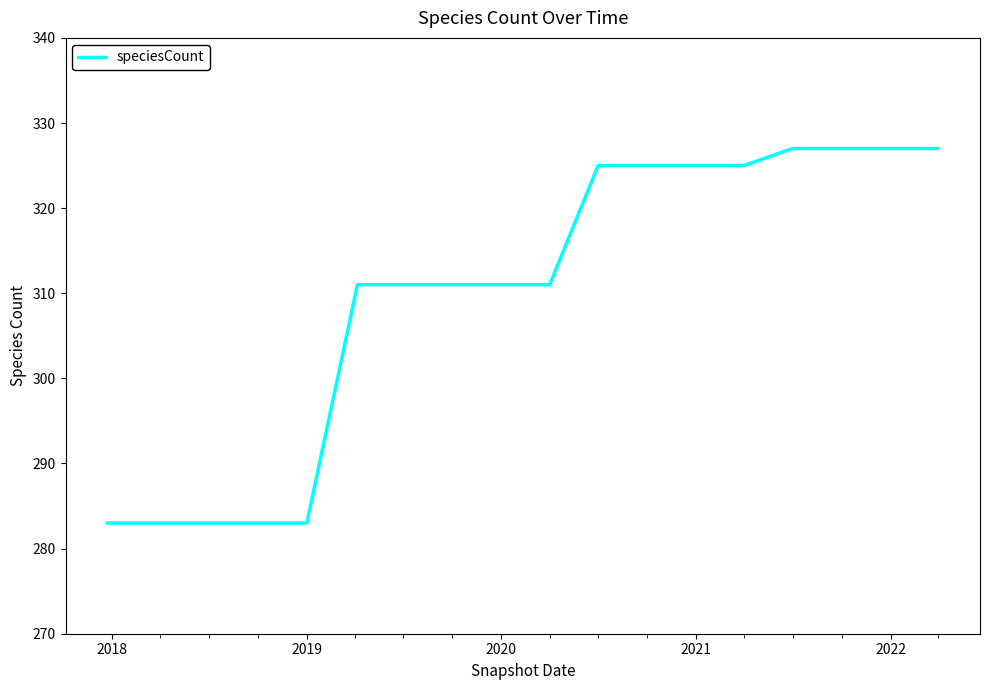

What is the minimum value shown in the chart?

283